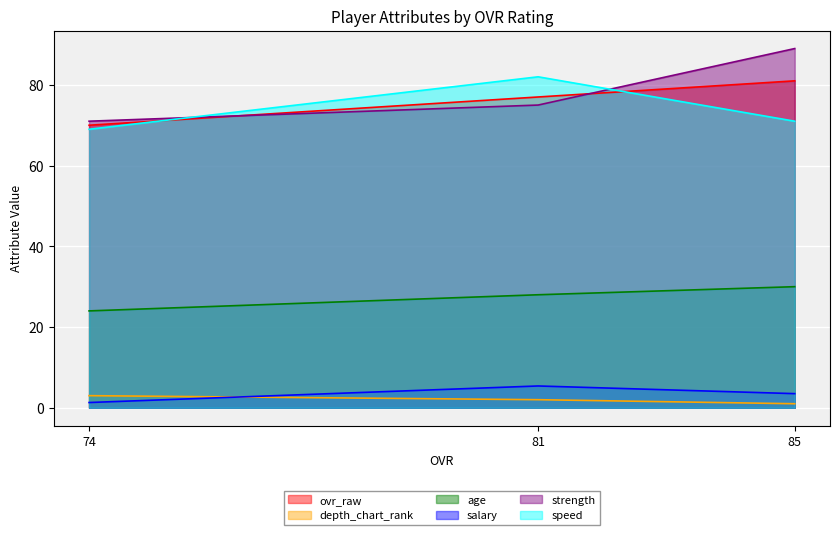

What is the value of the strength point at the 2nd from the left?

75.0